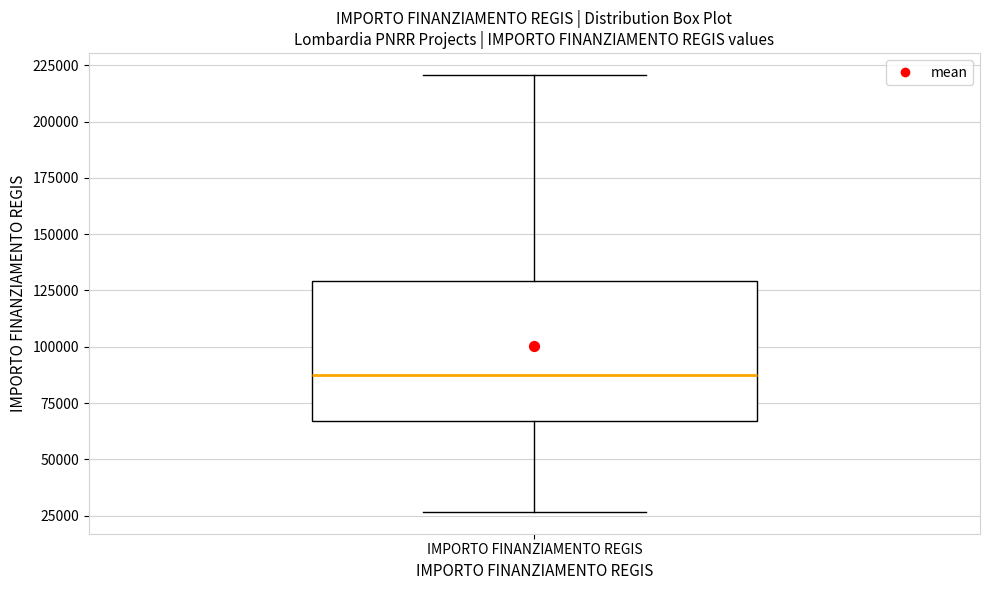

Where is the lower edge of the box for IMPORTO FINANZIAMENTO REGIS on the y-axis? The values are not printed on the chart, so give them approximately, as read against the axis.

65000